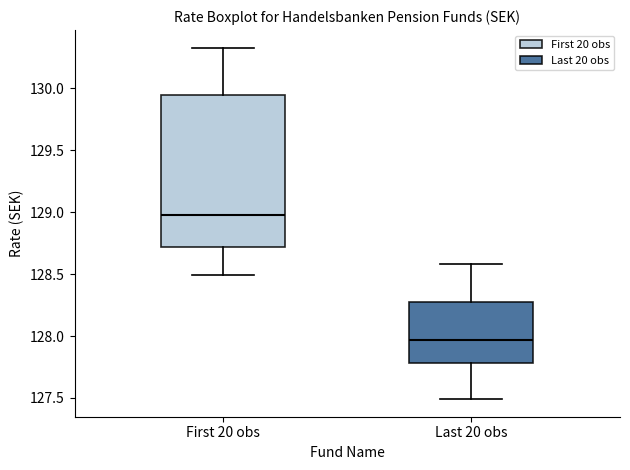

Reading left to right, transcribe this box plot: for each box, give where its median line is, the range the box spans, and where its two whiskers end, as read against the y-axis. The values are not printed on the chart, so give them approximately, as read against the axis.

First 20 obs: median 129.00, box 128.70 to 129.95, whiskers 128.50 to 130.35
Last 20 obs: median 127.95, box 127.80 to 128.30, whiskers 127.50 to 128.60